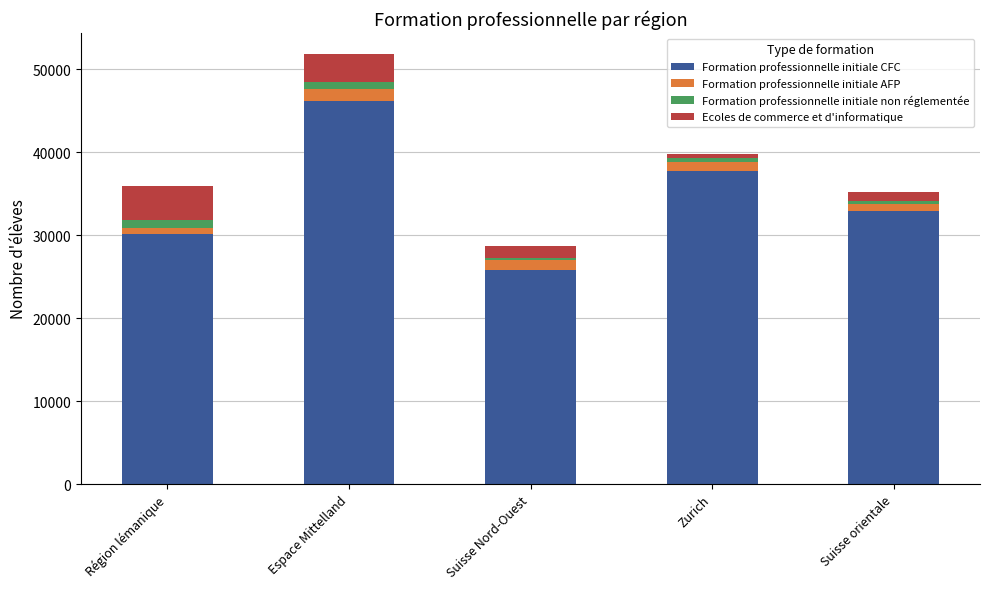

Reading left to right, list the values for the Formation professionnelle initiale CFC series.

30101	46194	25830	37773	32909